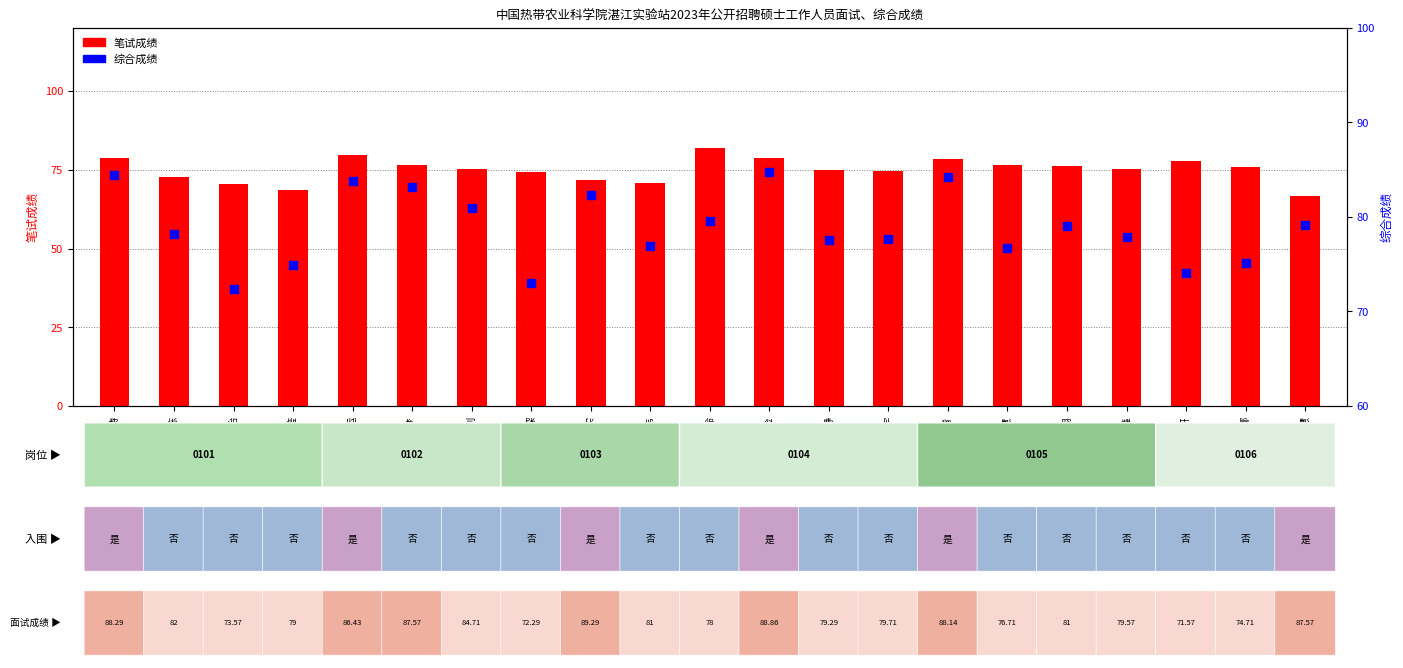

What are all the series names shown in the legend?

笔试成绩, 综合成绩